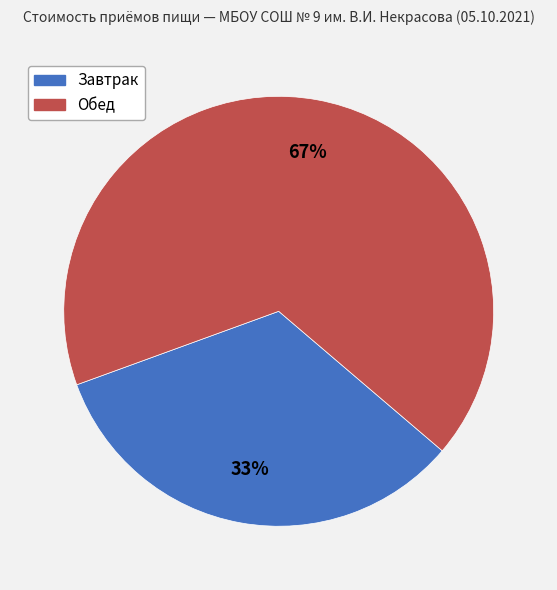

Approximately how many times larger is the value at Завтрак compared to Обед?

0.5